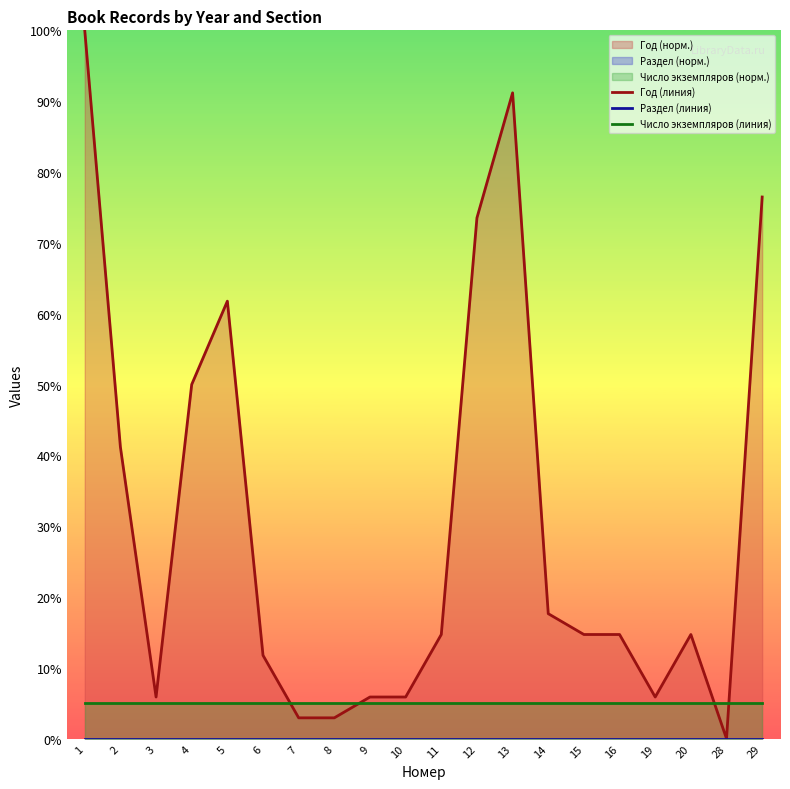

True or false: Раздел (линия) and Число экземпляров (линия) intersect in this chart.

False